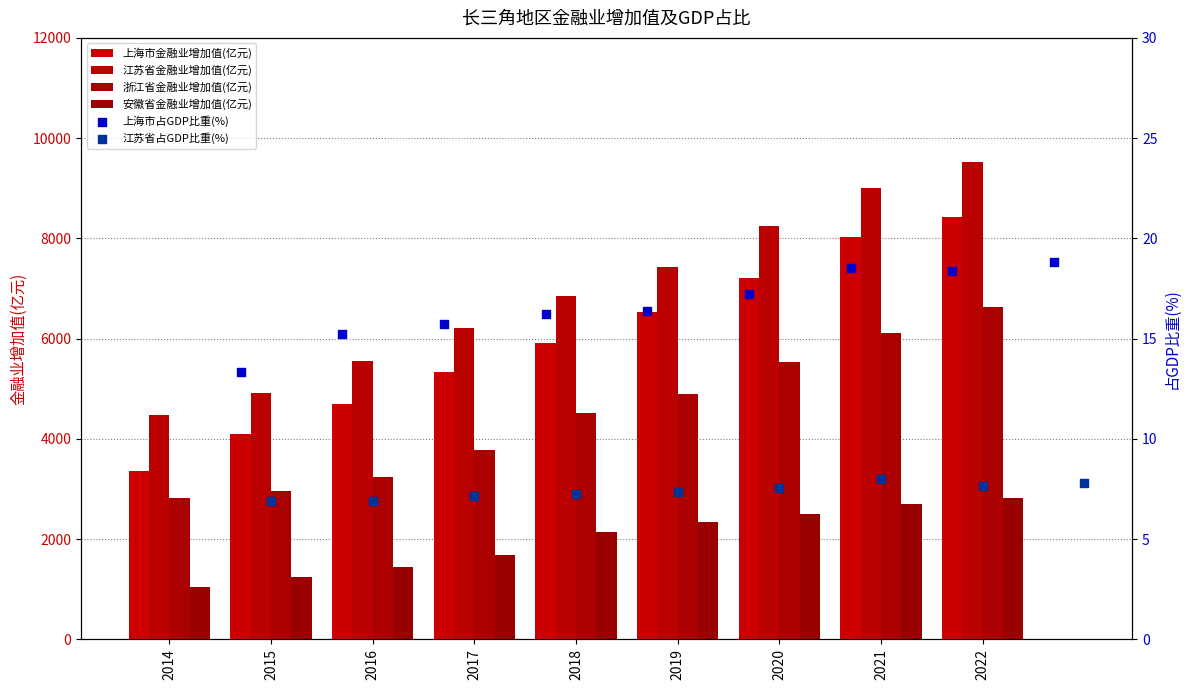

Which series has the largest Y range (max minus min)?

上海市金融业增加值(亿元)